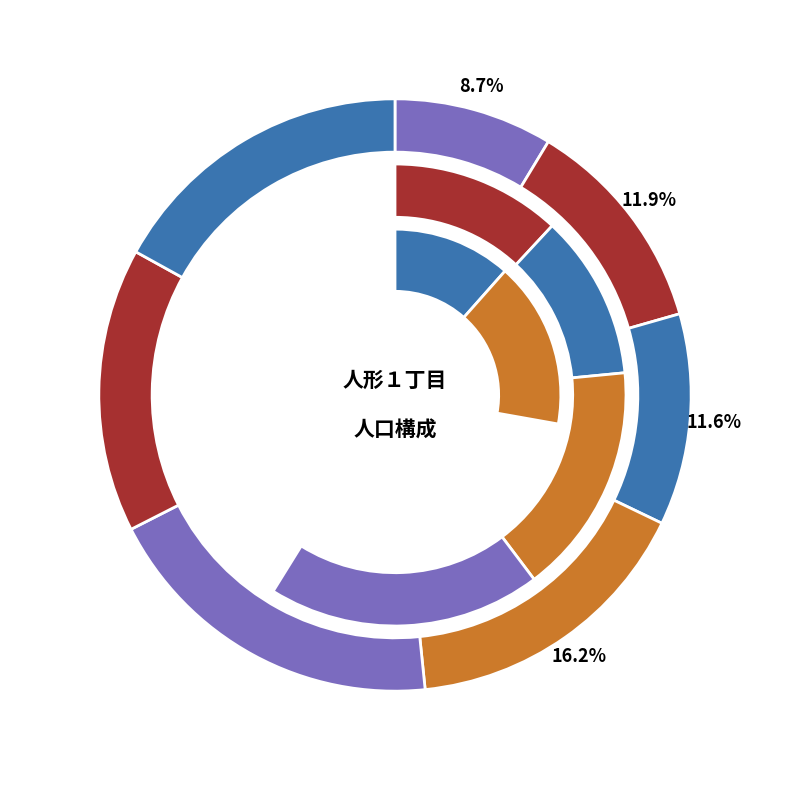

Which slice is the smallest?

０～４